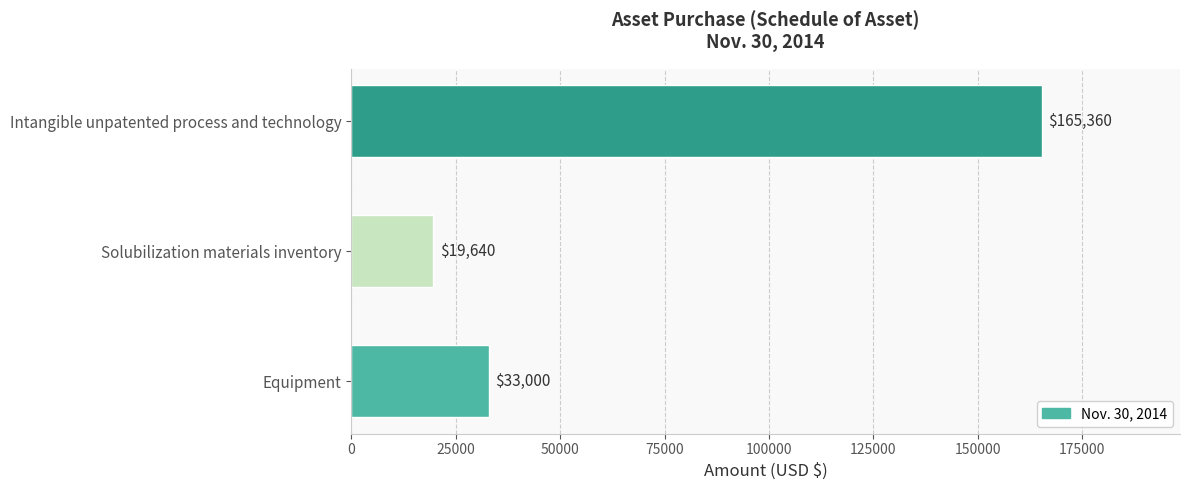

What is the sum of all values?

218000